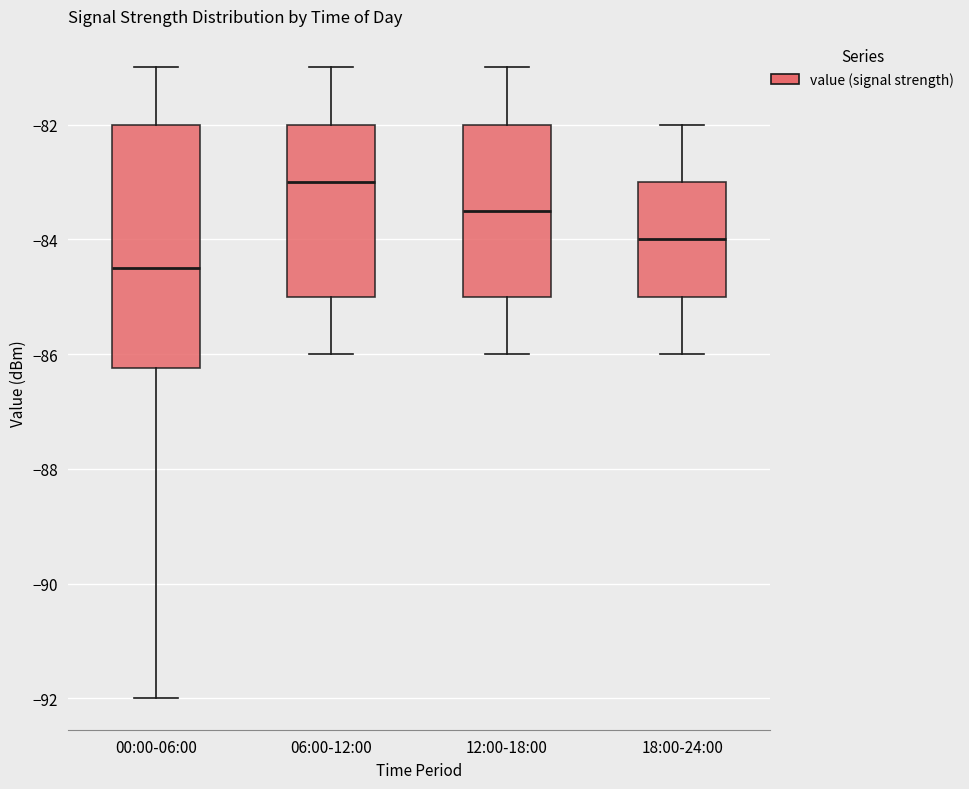

Reading left to right, transcribe this box plot: for each box, give where its median line is, the range the box spans, and where its two whiskers end, as read against the y-axis. The values are not printed on the chart, so give them approximately, as read against the axis.

00:00-06:00: median -84.4, box -86.2 to -82.0, whiskers -92.0 to -81.0
06:00-12:00: median -83.0, box -85.0 to -82.0, whiskers -86.0 to -81.0
12:00-18:00: median -83.4, box -85.0 to -82.0, whiskers -86.0 to -81.0
18:00-24:00: median -84.0, box -85.0 to -83.0, whiskers -86.0 to -82.0